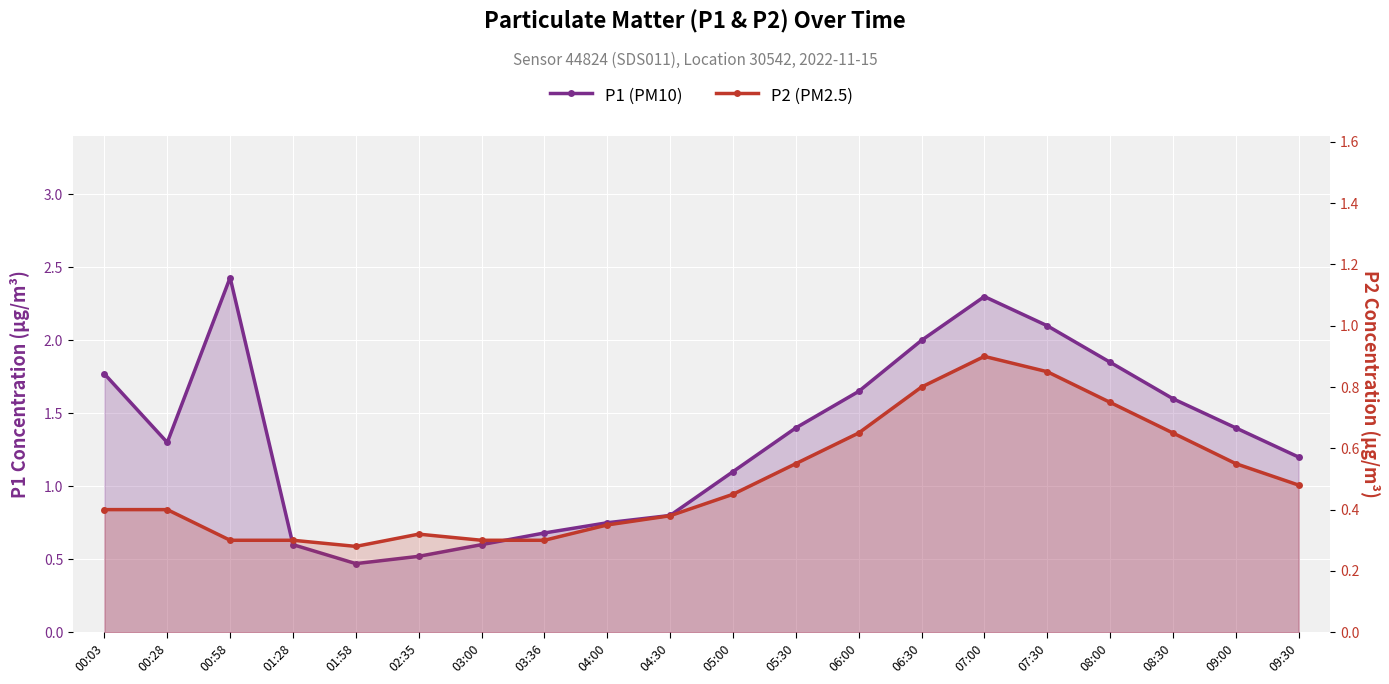

What is the sum of all P2 (PM2.5) values?

10.0